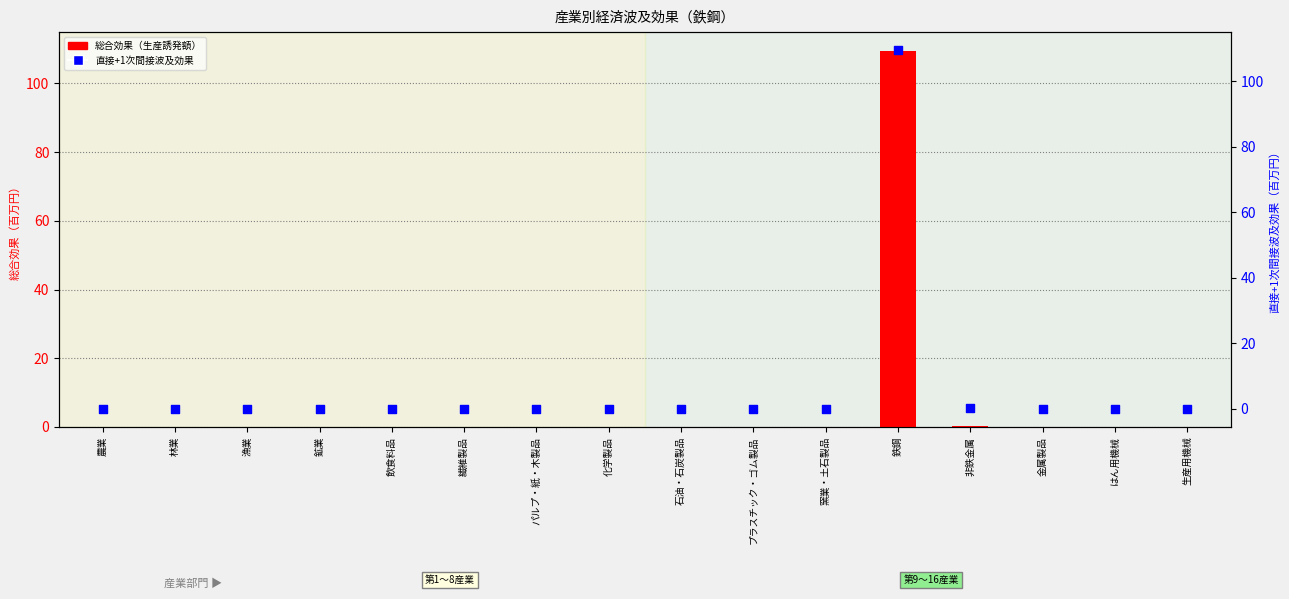

What is the total value across all series at 飲食料品?

0.1